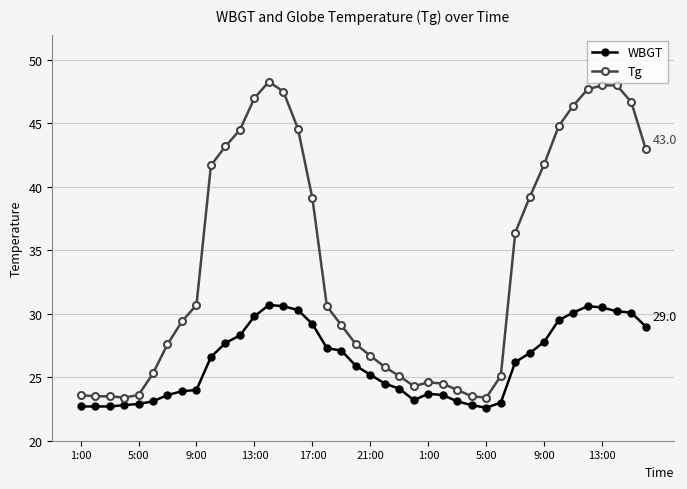

What is the difference between the second highest and second lowest values in the WBGT series?

7.9